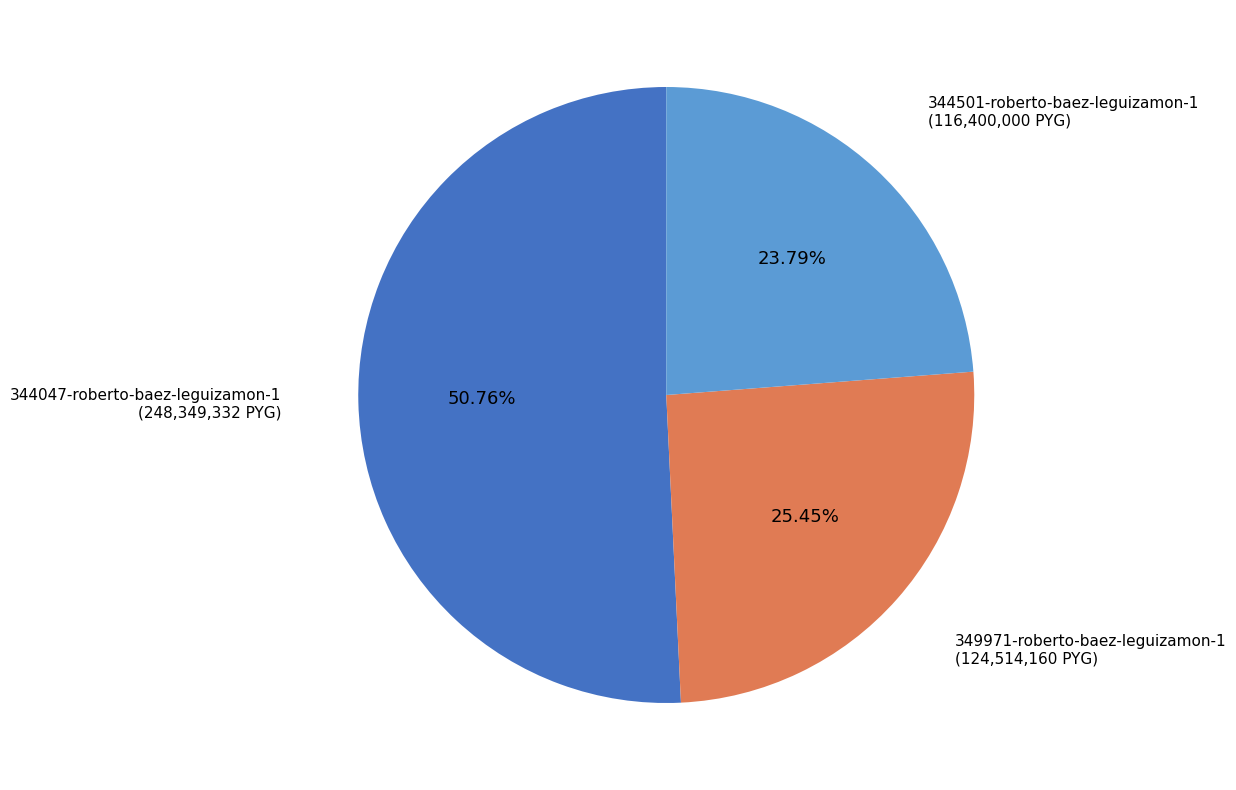

Is there any slice that represents more than half of the pie?

Yes